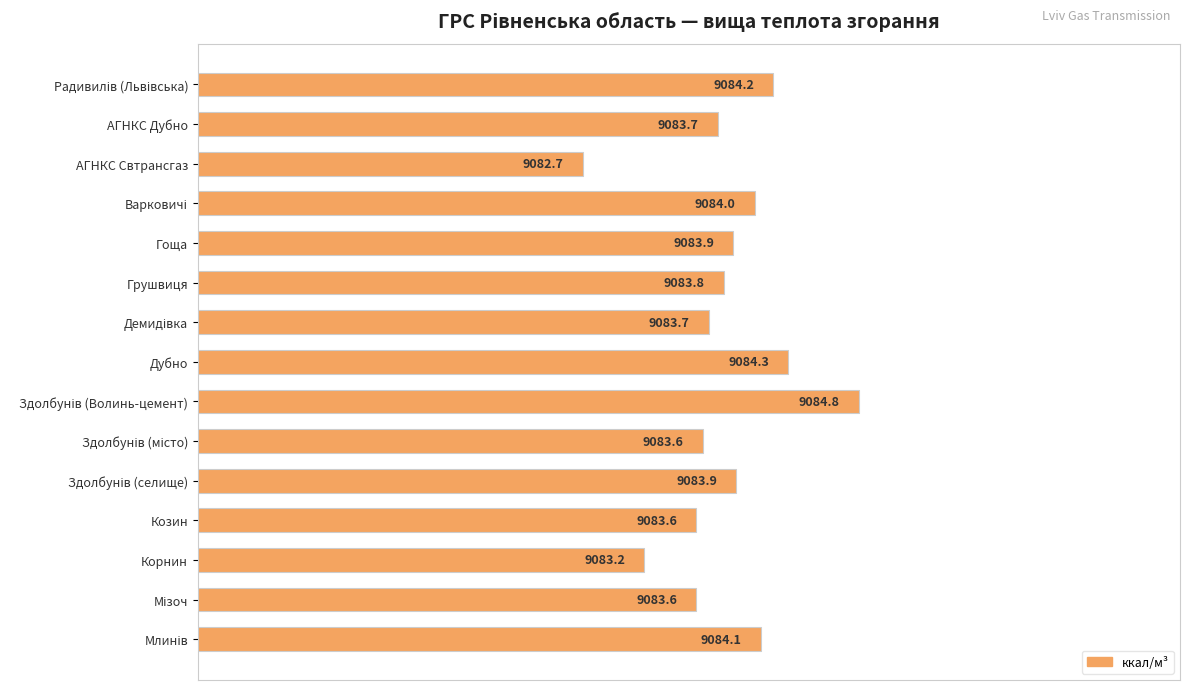

Reading top to bottom, transcribe all the data shown in this chart.

9084.2	9083.7	9082.7	9084.0	9083.9	9083.8	9083.7	9084.3	9084.8	9083.6	9083.9	9083.6	9083.2	9083.6	9084.1